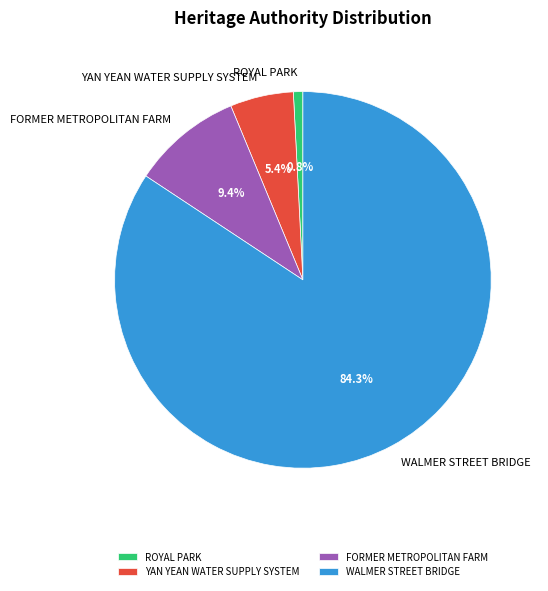

How much of the chart is everything except FORMER METROPOLITAN FARM?

90.6%